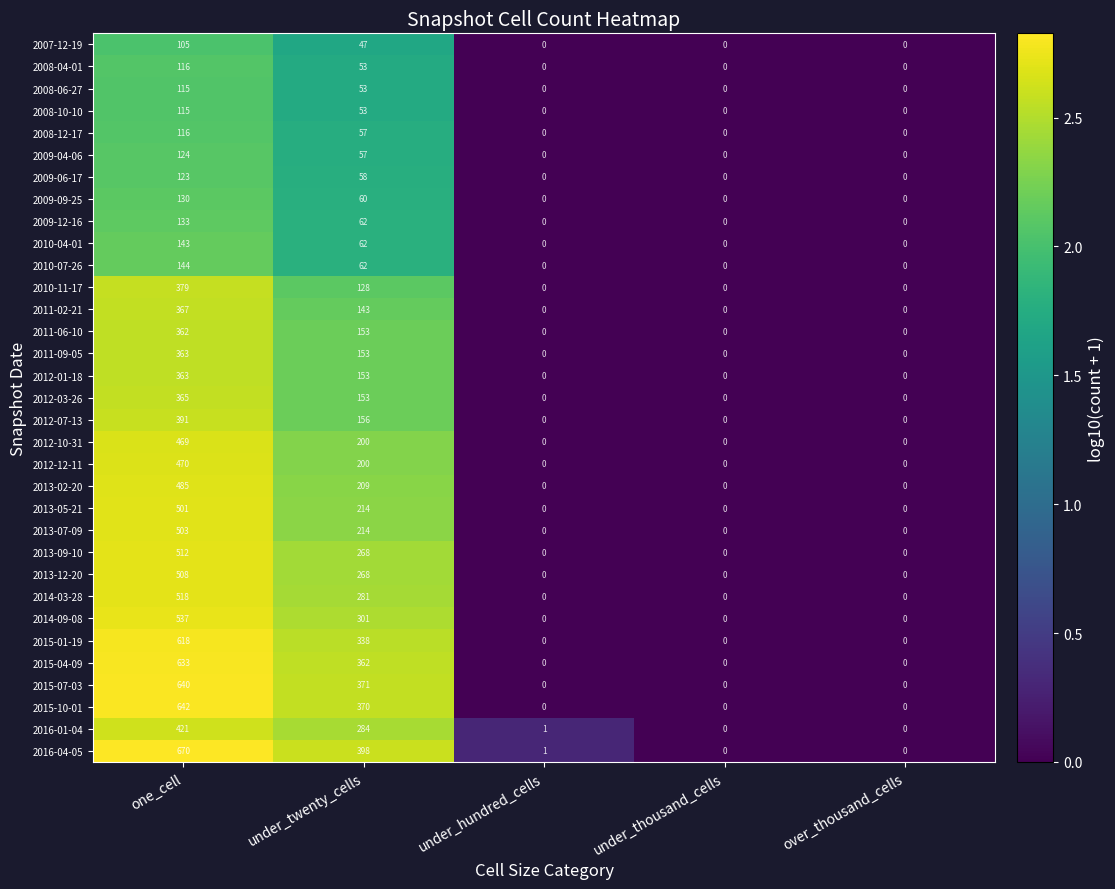

At which label does 2013-02-20 reach its peak?

one_cell